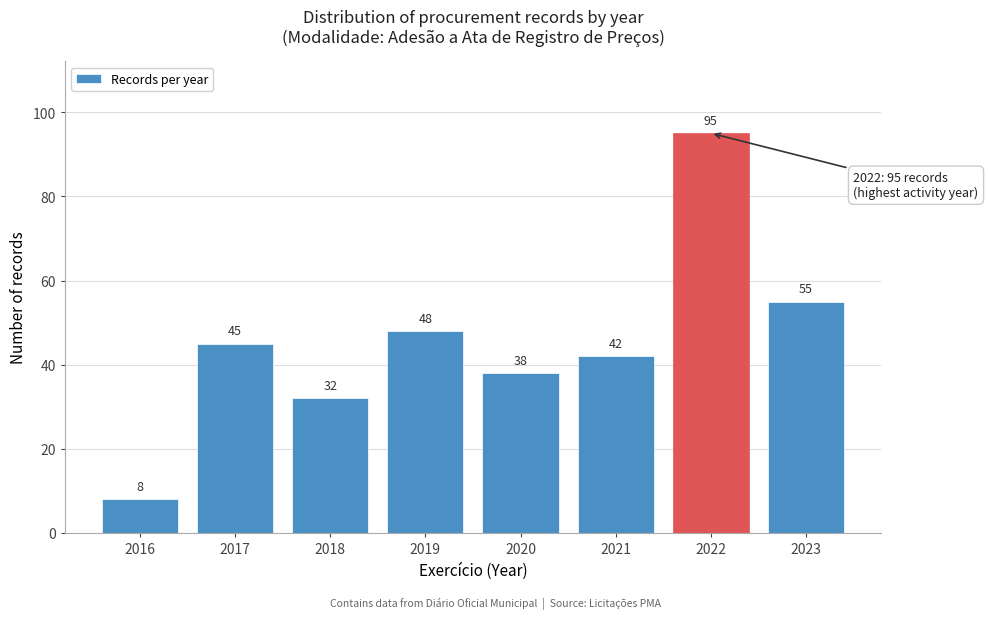

Reading right to left, extract all data points from this chart.

55	95	42	38	48	32	45	8